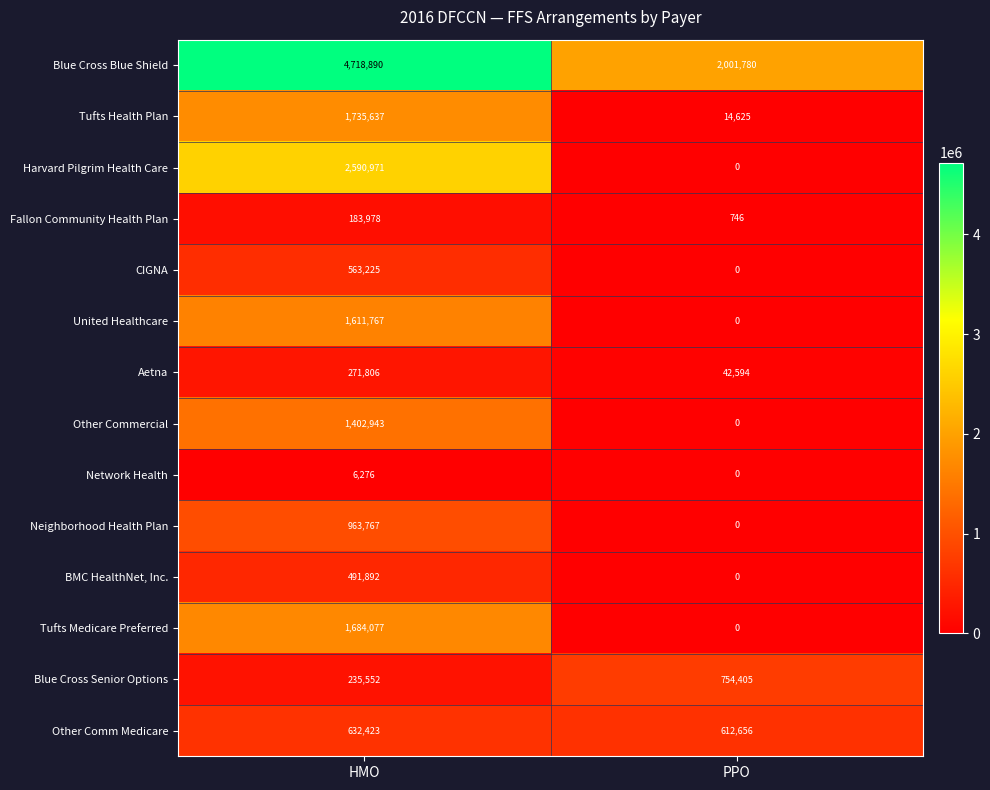

What is the sum of all Blue Cross Blue Shield values?

6720670